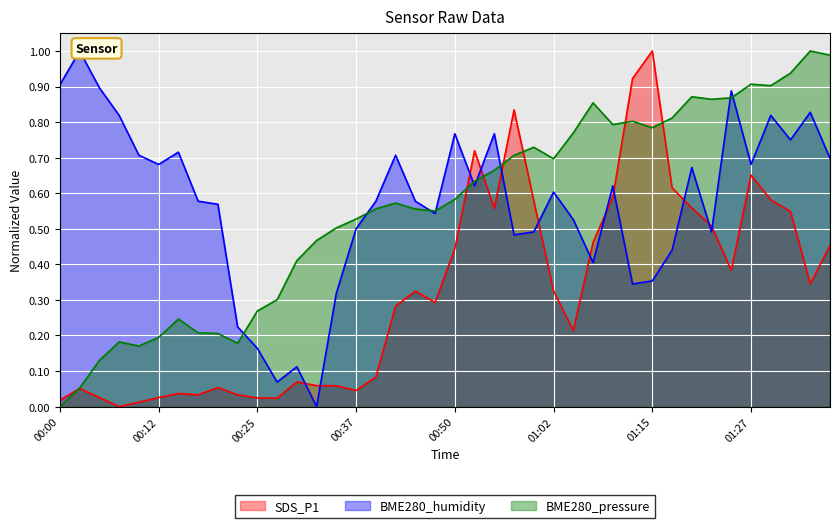

True or false: BME280_pressure_norm and SDS_P1 cross at least once.

True